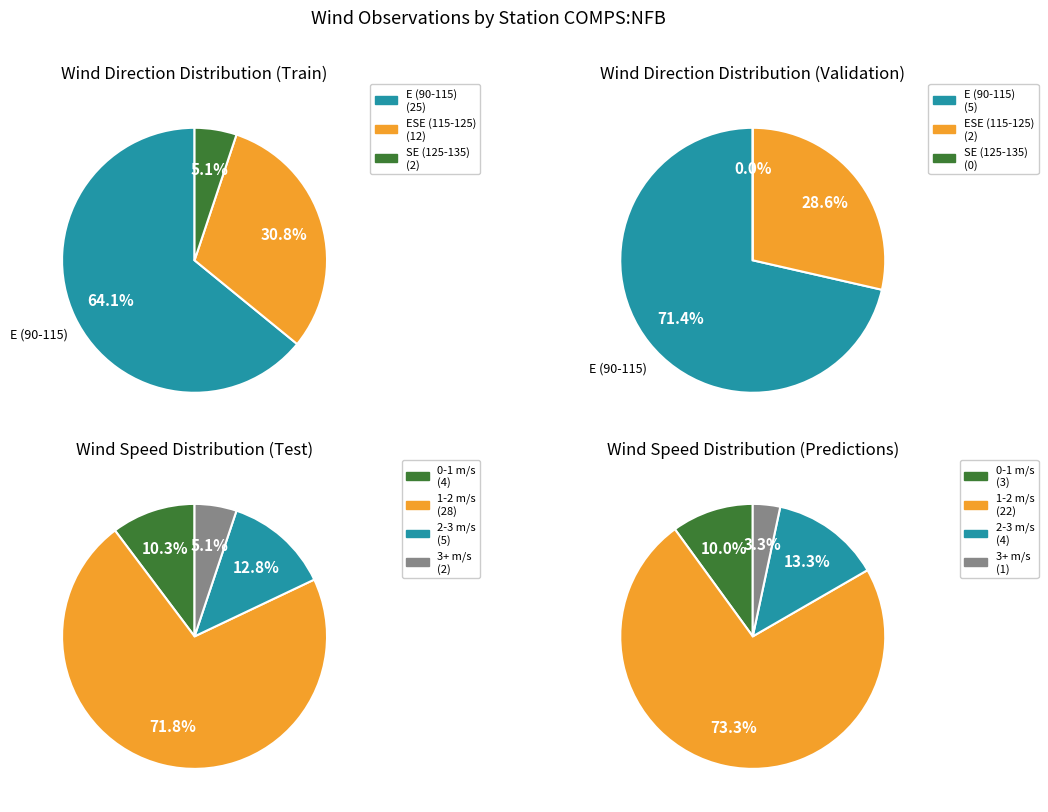

Between 11 and 26, which is larger?

26